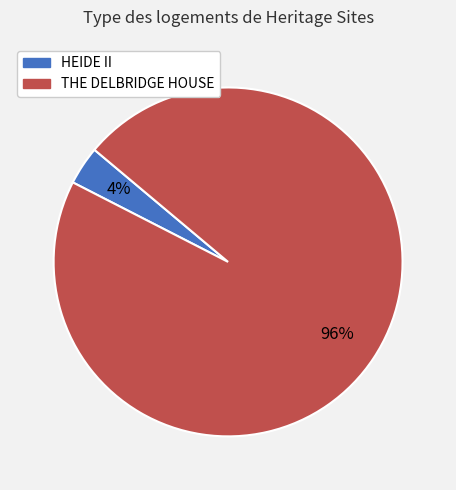

Which category has the smallest portion of the pie?

HEIDE II